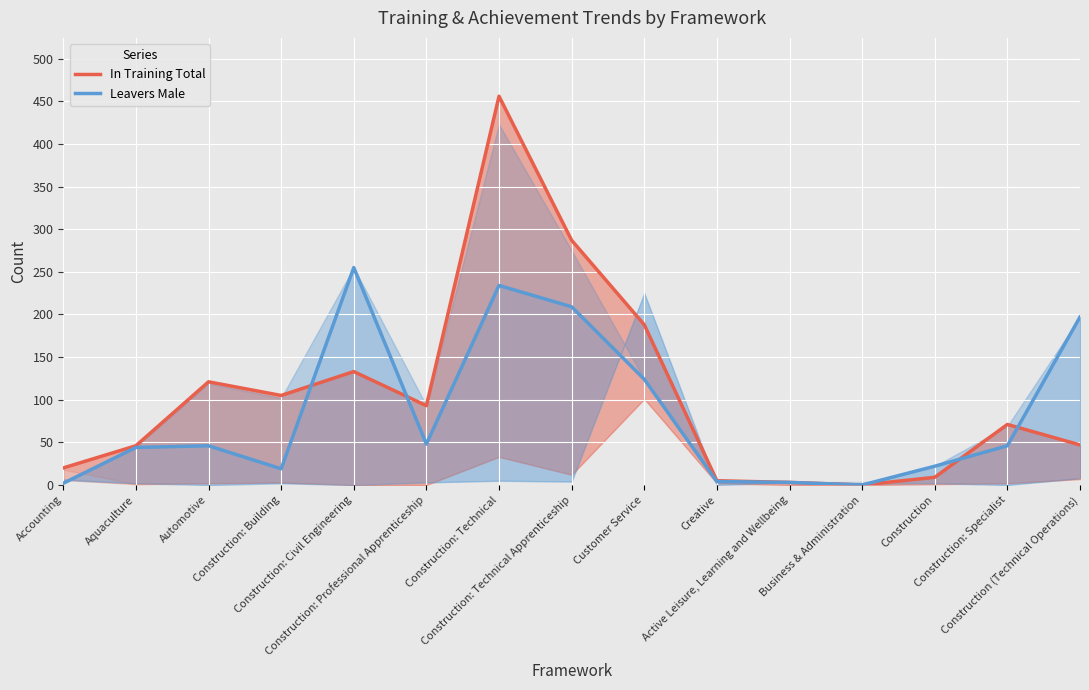

Which category has the highest value across all series?

Construction: Technical